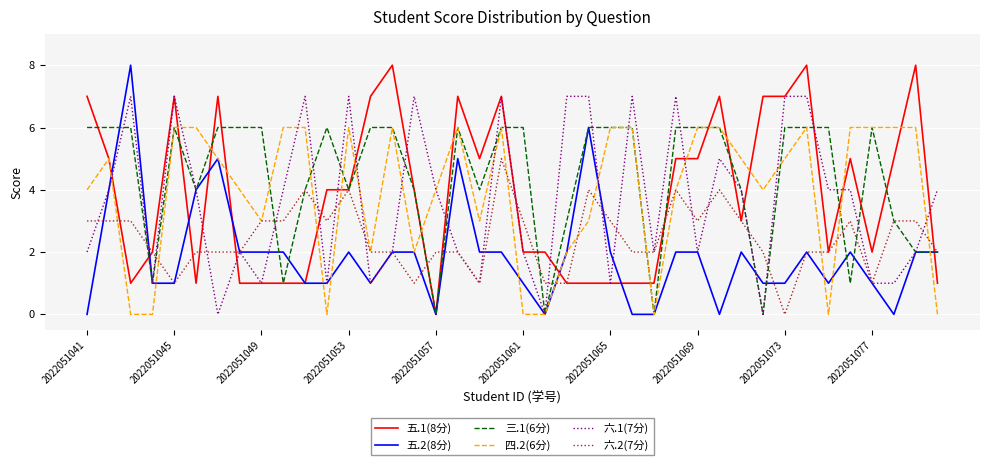

Does the chart display data point markers on the line(s)?

No